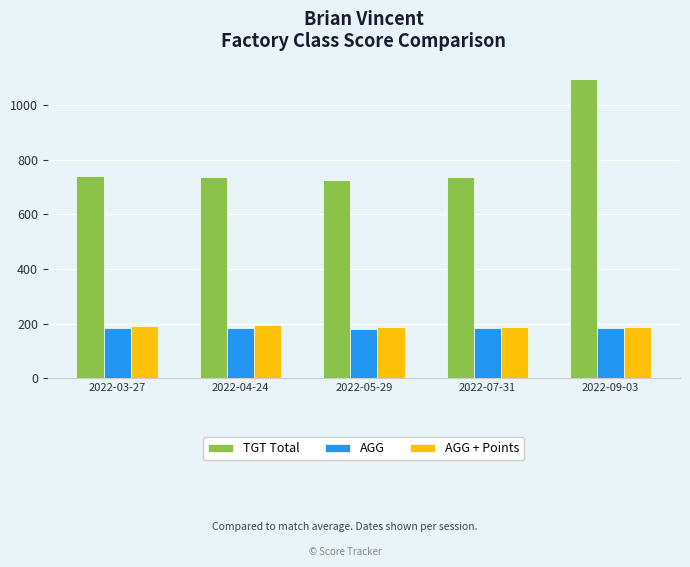

What is the highest value of the AGG + Points series?

195.5